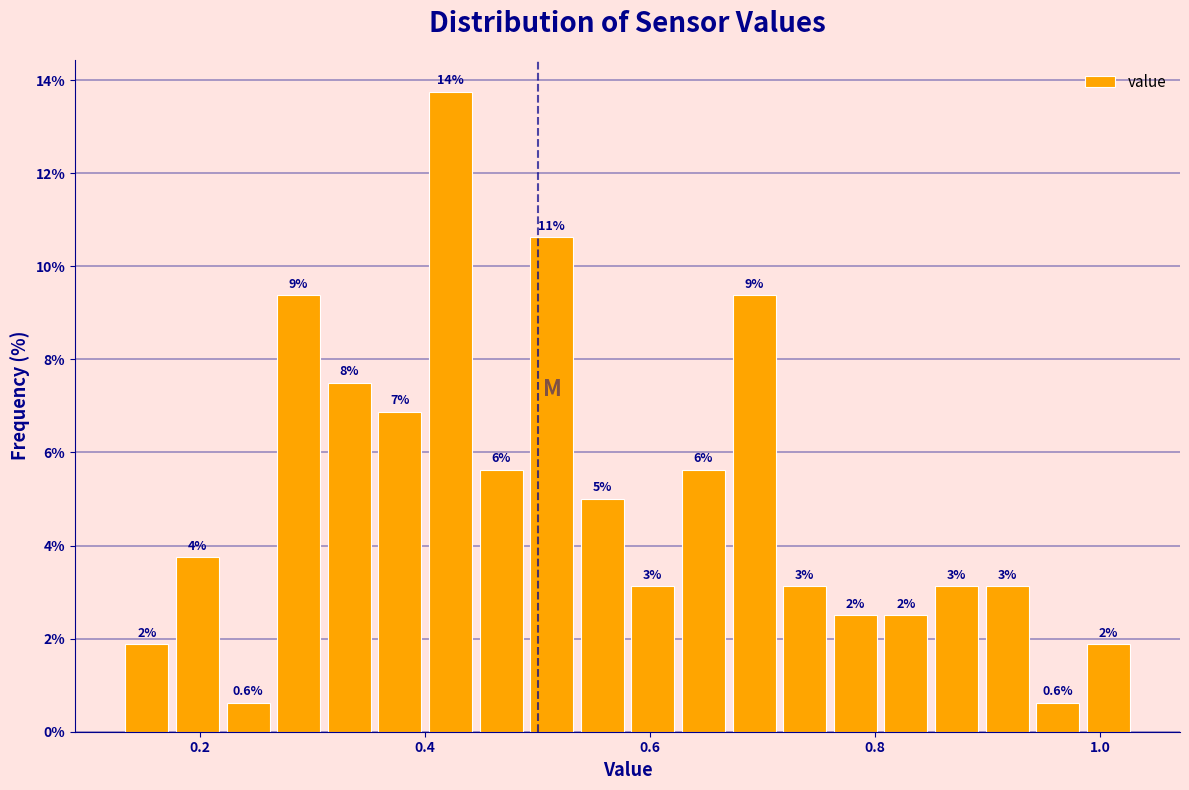

Around what value on the x-axis is the tallest bar? Give the approximate position of its centre, as read against the axis.

0.42